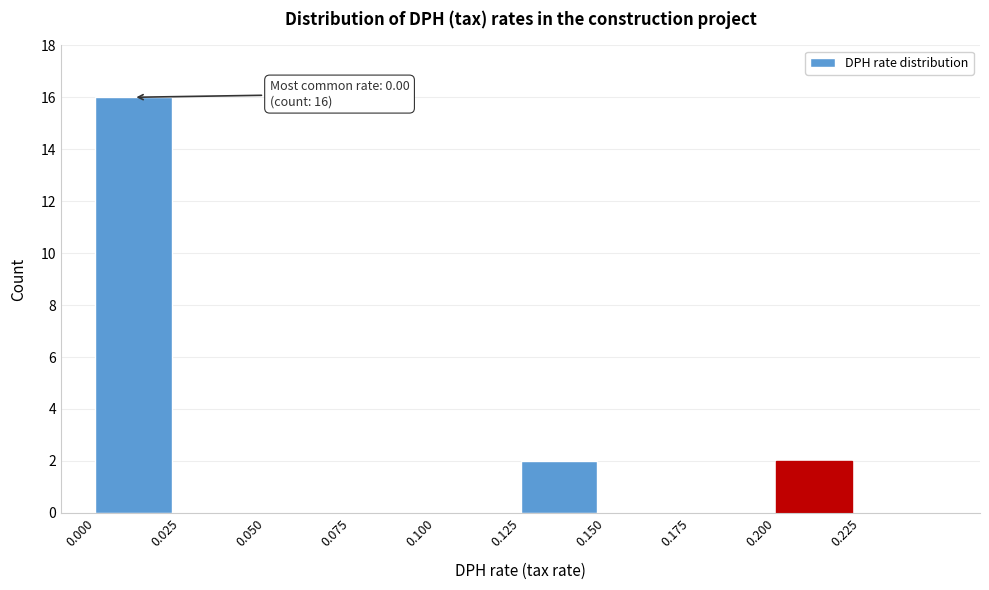

Over which range of the x-axis is the bar tallest?

0.000 to 0.025